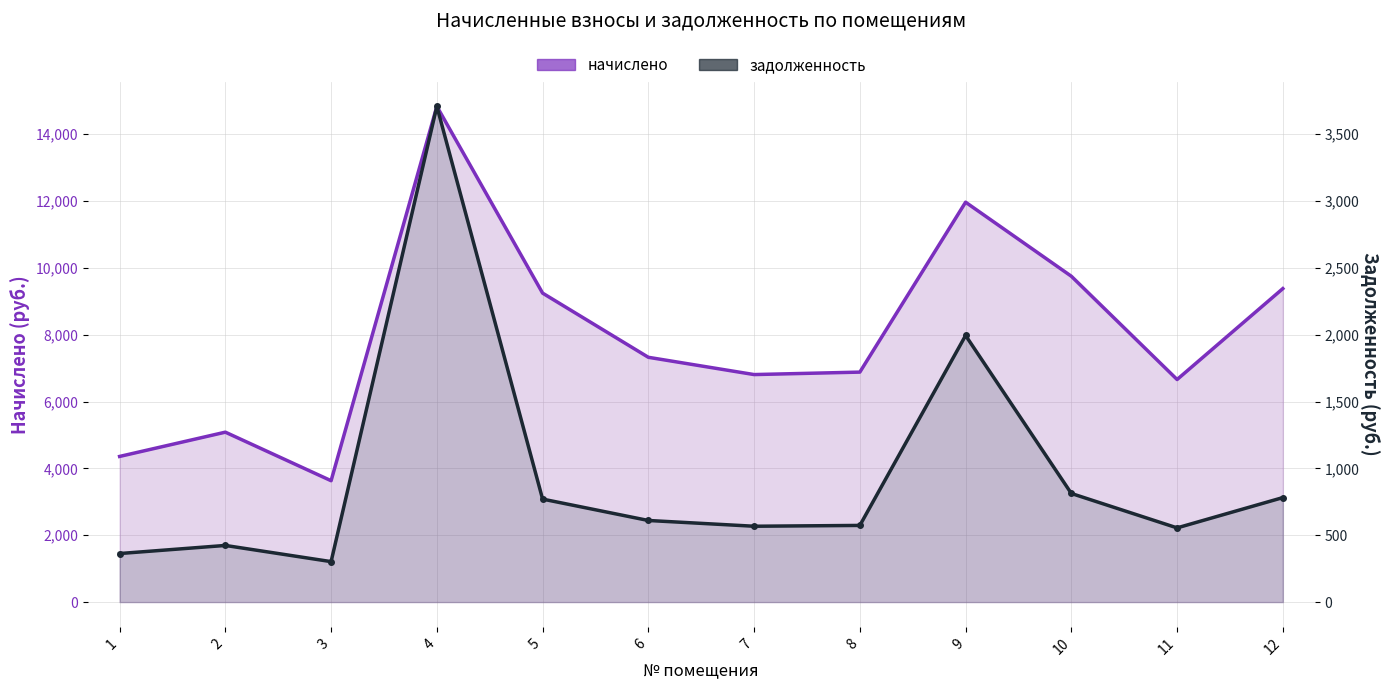

Reading left to right, list all the values displayed in this chart.

начислено: 1=4358.4	2=5084.9	3=3632.0	4=14836.0	5=9246.4	6=7325.6	7=6808.6	8=6882.4	9=11967.2	10=9751.1	11=6660.8	12=9381.7
задолженность: 1=363.2	2=423.7	3=302.7	4=3709.0	5=770.5	6=610.5	7=567.4	8=573.5	9=1994.5	10=812.6	11=555.1	12=781.8